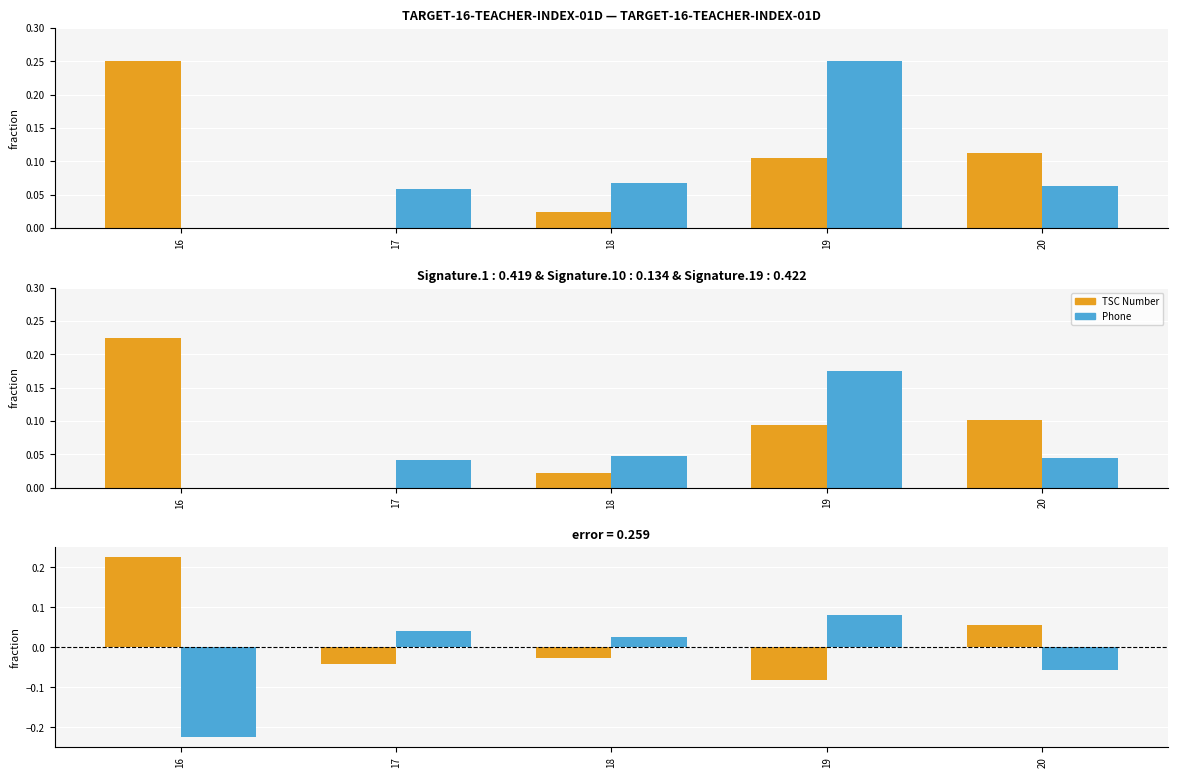

How many bars are there in each group?

2